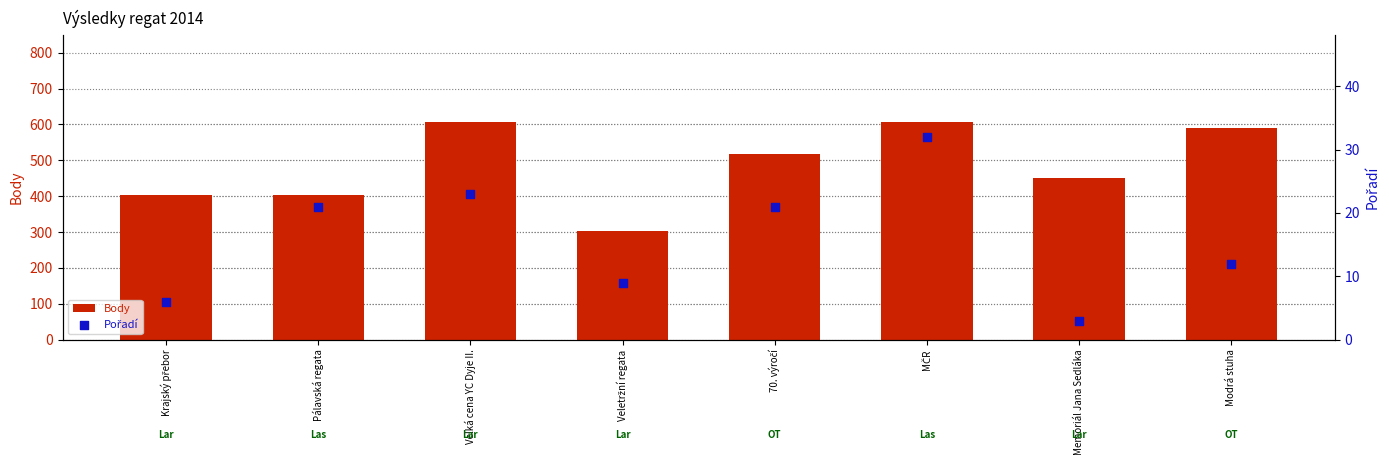

Which series has the largest Y range (max minus min)?

Body